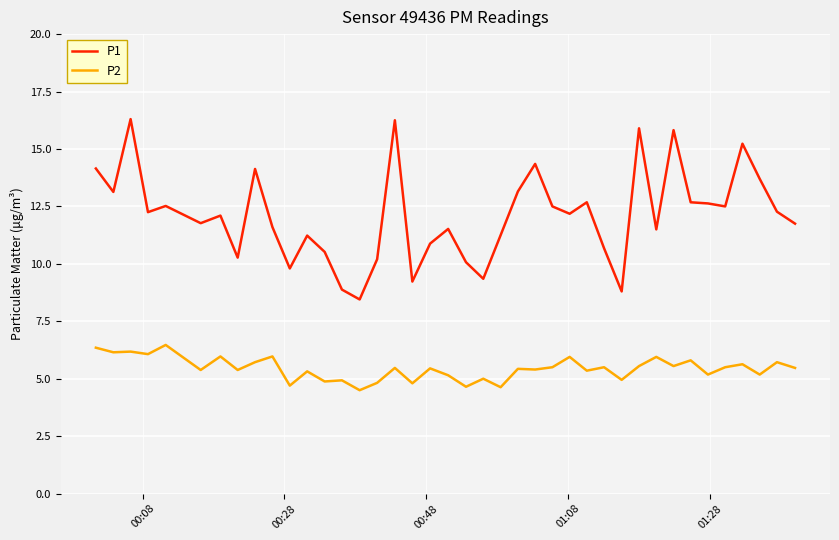

What are all the series names shown in the legend?

P1, P2